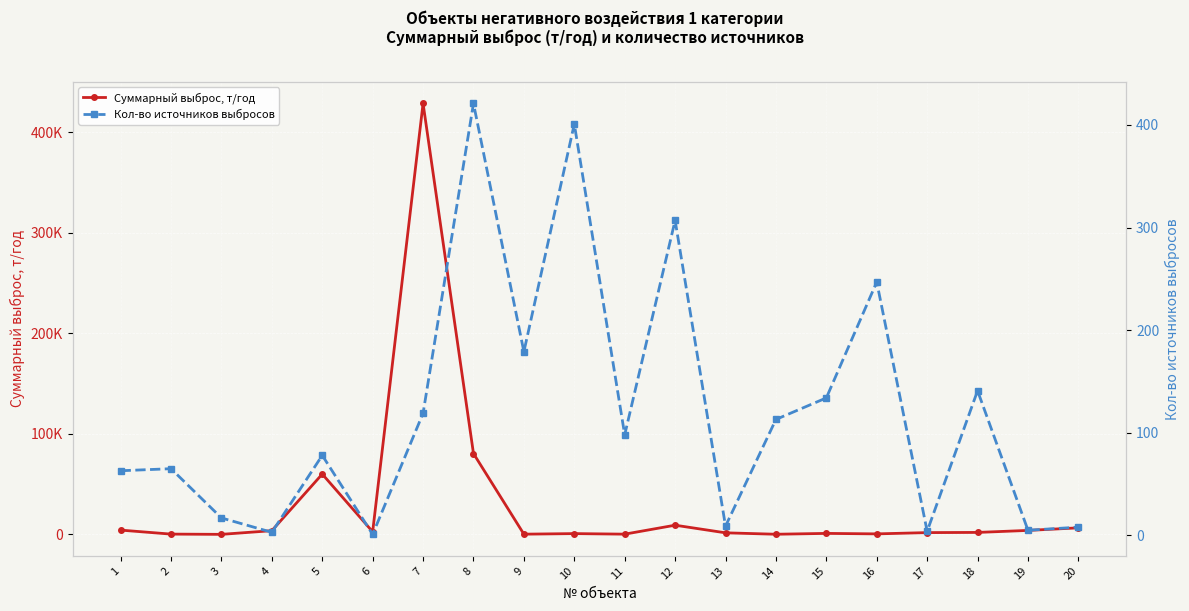

Which series has the largest range (max minus min)?

Суммарный выброс, т/год